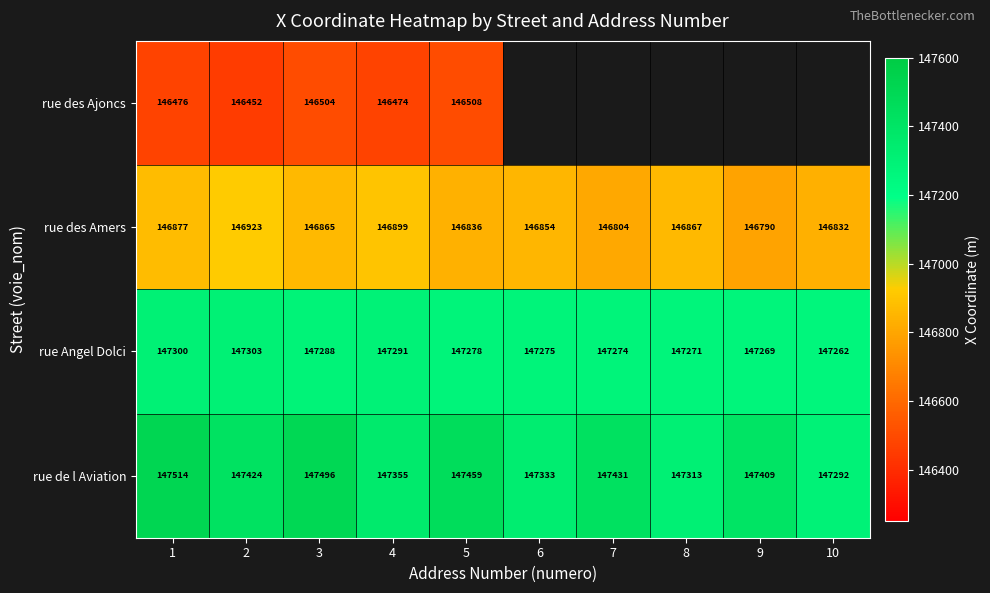

At which category does the chart reach its minimum across all series?

2